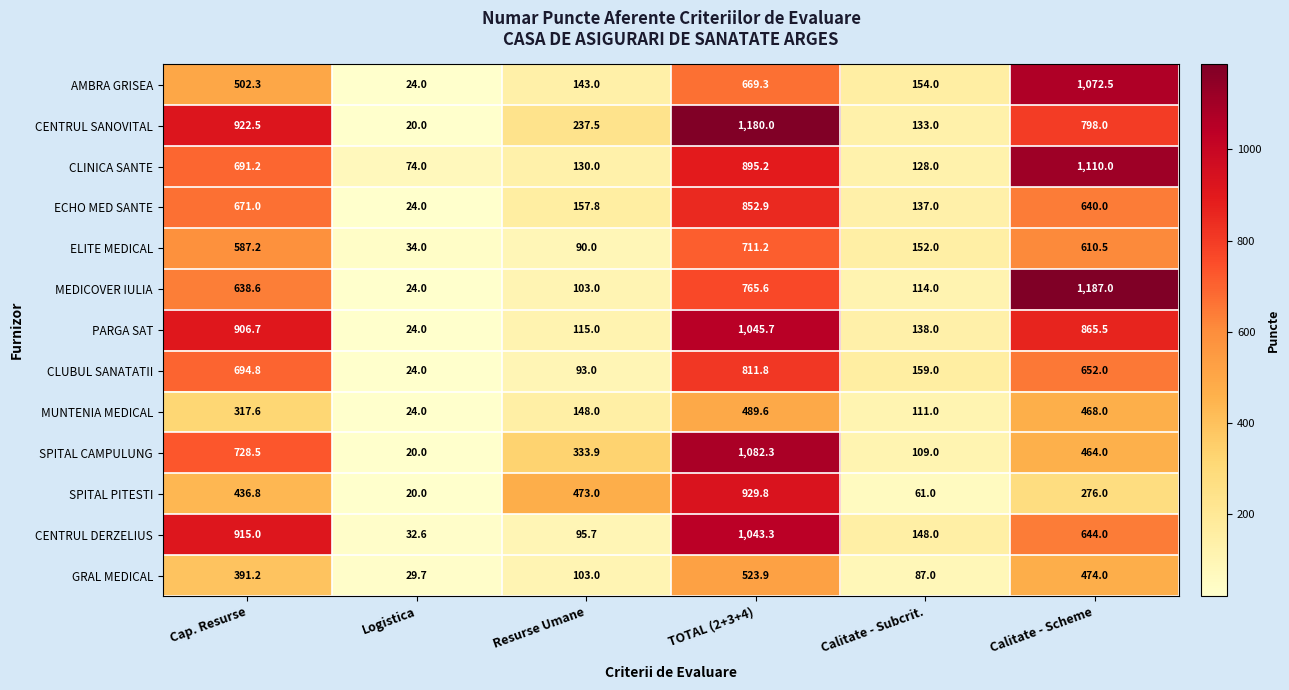

Is it true that AMBRA GRISEA equals 502.3 at Cap. Resurse?

True